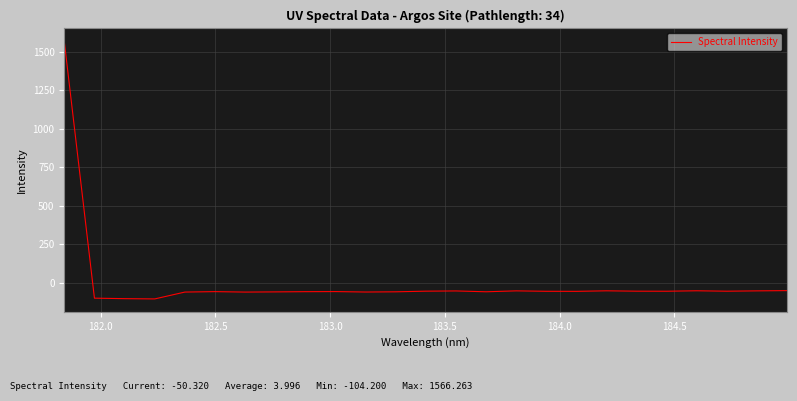

What is the greatest value displayed?

1566.3